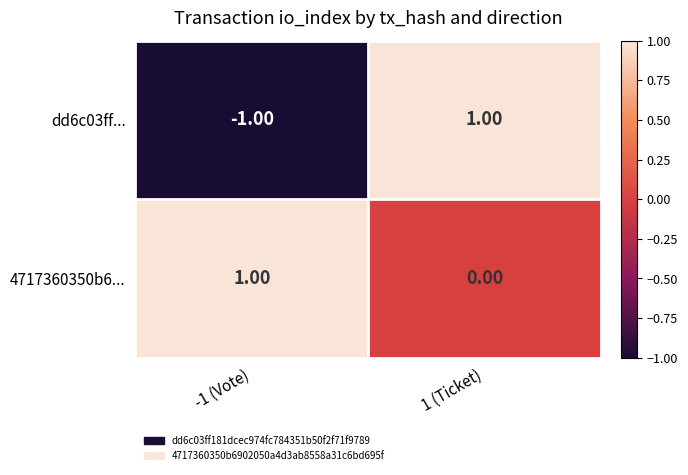

Which series has the widest spread of values?

dd6c03ff...